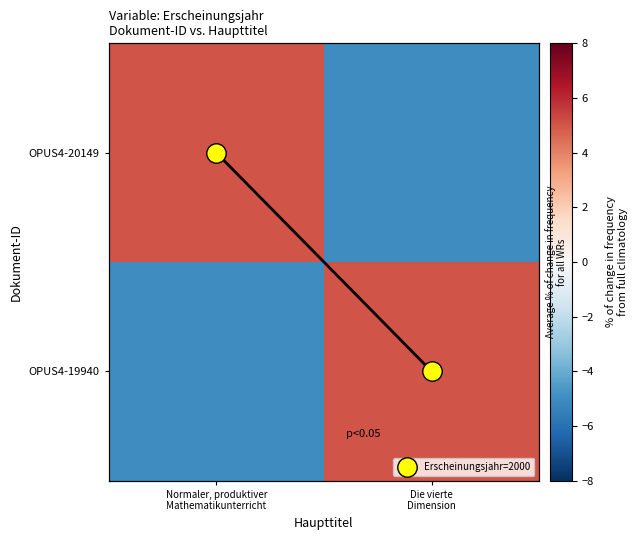

Rank the series by their maximum value, from highest to lowest.

OPUS4-20149, OPUS4-19940